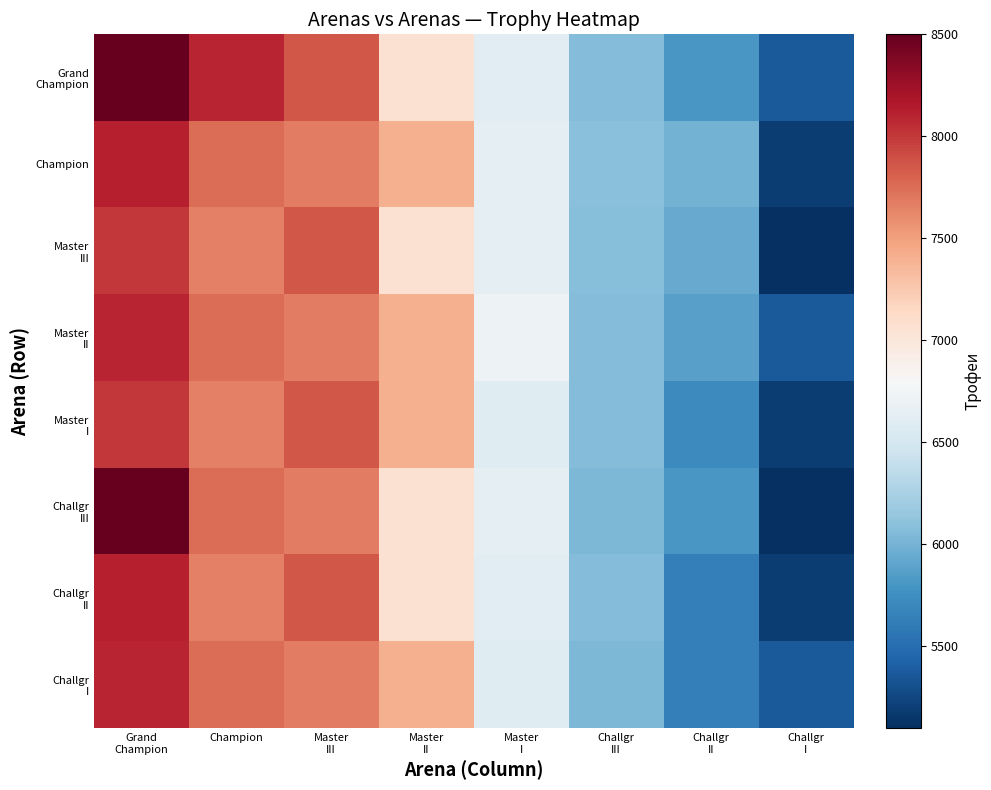

What is the smallest value displayed?

5099